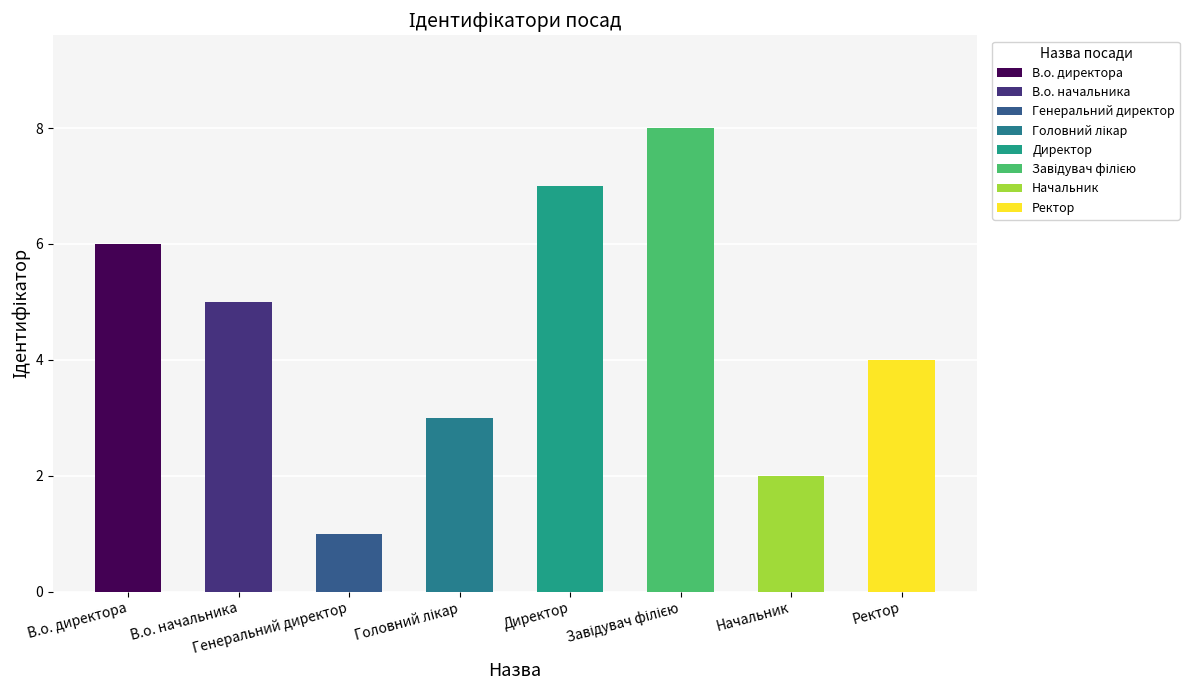

True or false: the data shows 7 at В.о. начальника.

False